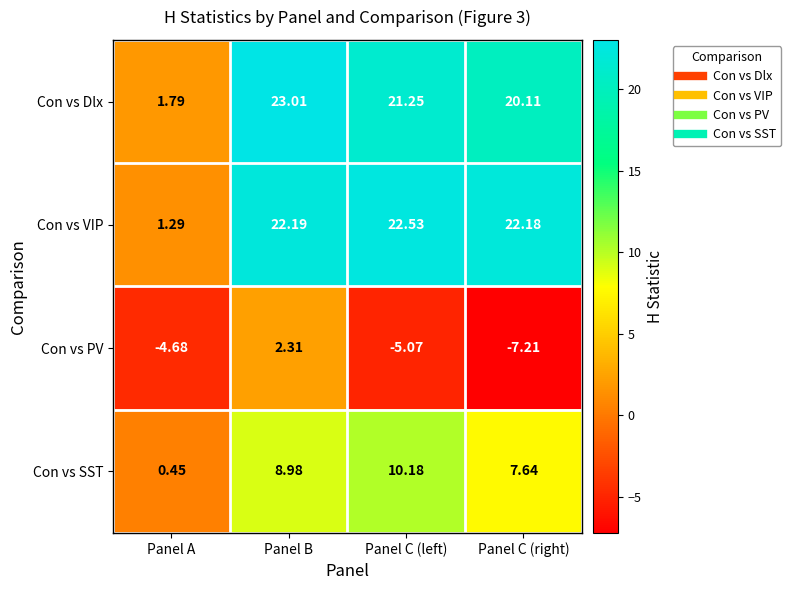

Between Panel A and Panel C (right), which series saw the biggest shift?

Con vs VIP